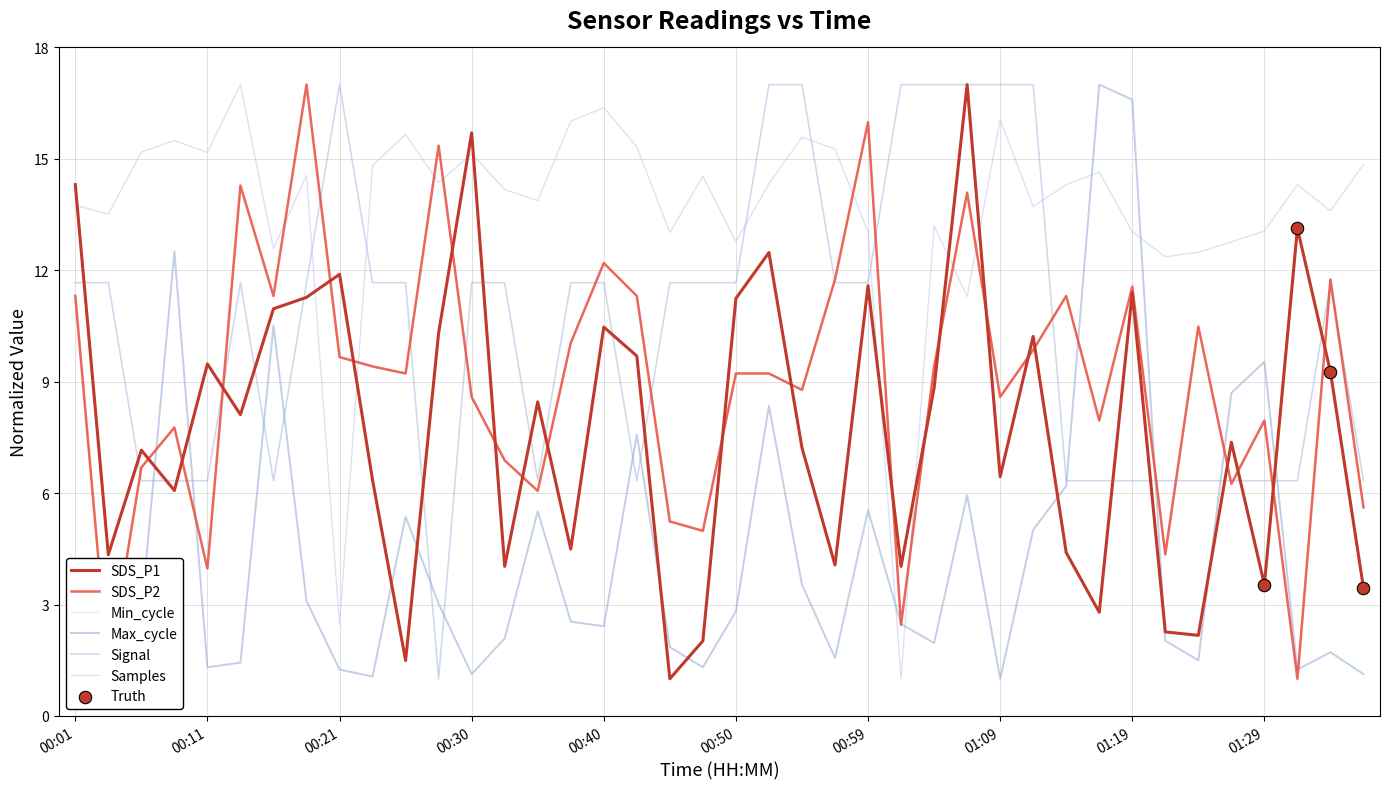

How many lines are shown in the chart?

6